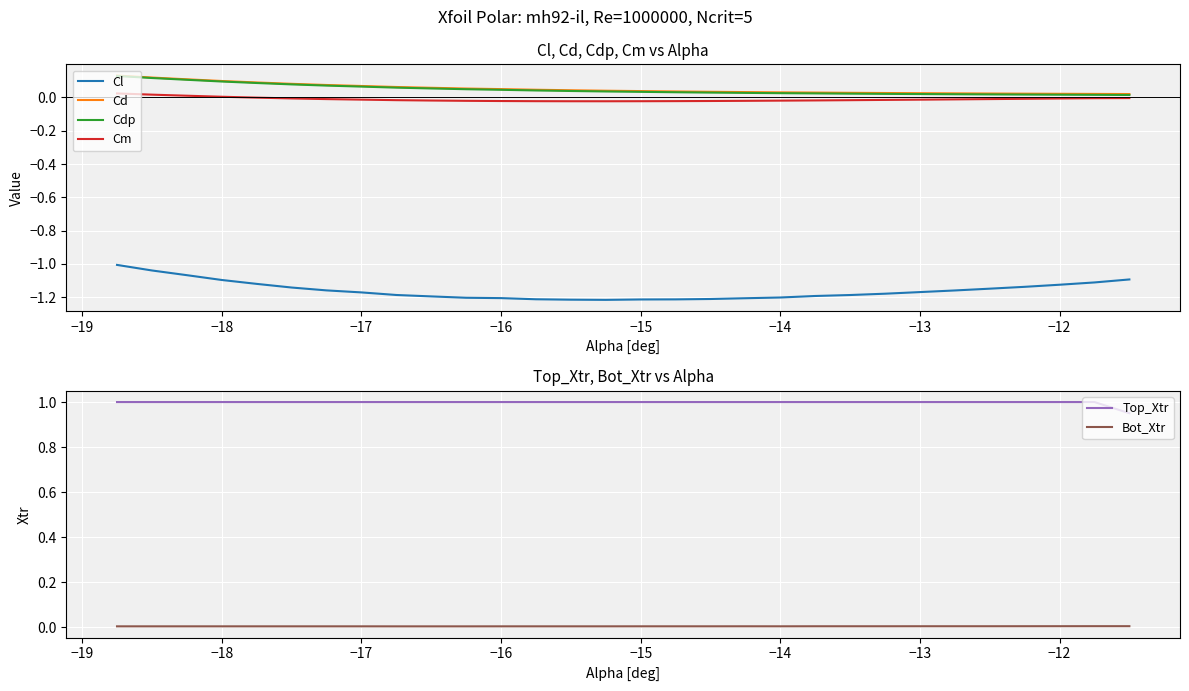

What is the sum of all Cm values?

-0.3